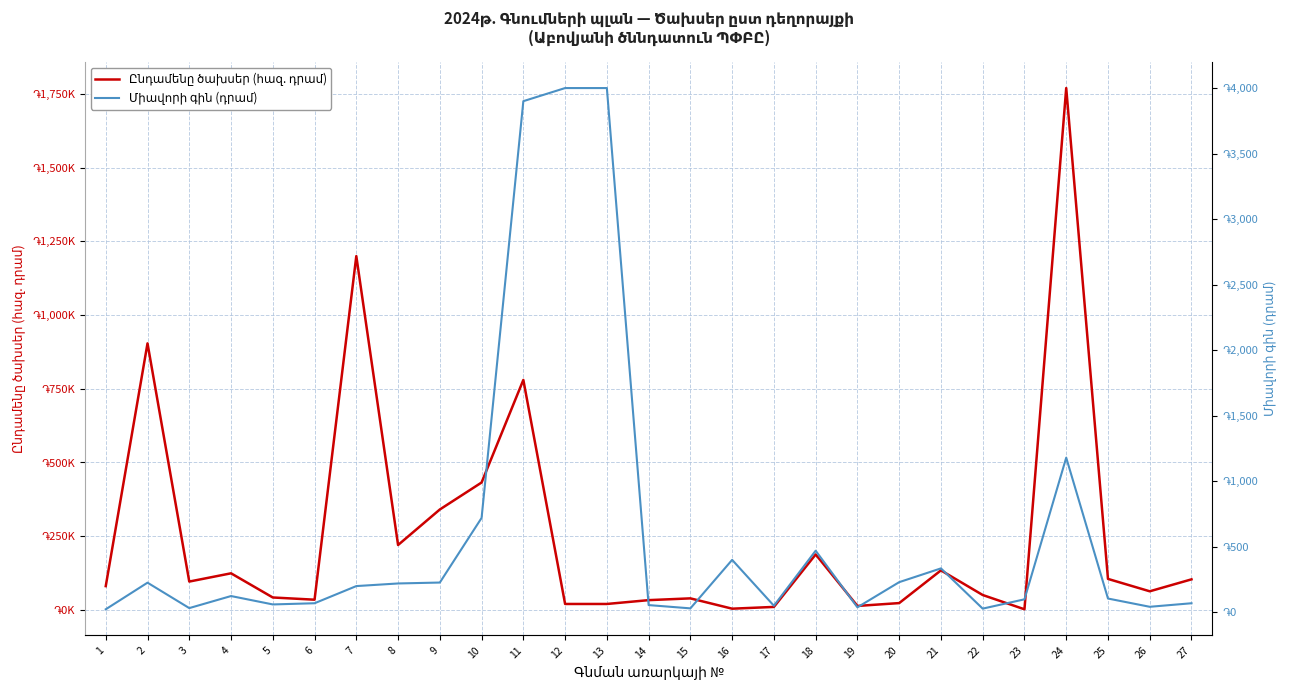

Reading right to left, list all the values displayed in this chart.

Ընդամենը ծախսեր (հազ. դրամ): 103.5	63.0	105.0	1770.0	2.0	50.4	134.0	23.0	13.3	188.0	10.0	4.0	39.0	33.0	20.0	20.0	780.0	432.0	340.5	220.0	1200.0	34.5	42.0	124.0	96.0	904.0	80.5
Միավորի գին (դրամ): 69.0	42.0	105.0	1180.0	99.0	28.0	335.0	230.0	38.0	470.0	50.0	400.0	30.0	55.0	4000.0	4000.0	3900.0	720.0	227.0	220.0	200.0	69.0	60.0	124.0	32.0	226.0	23.0